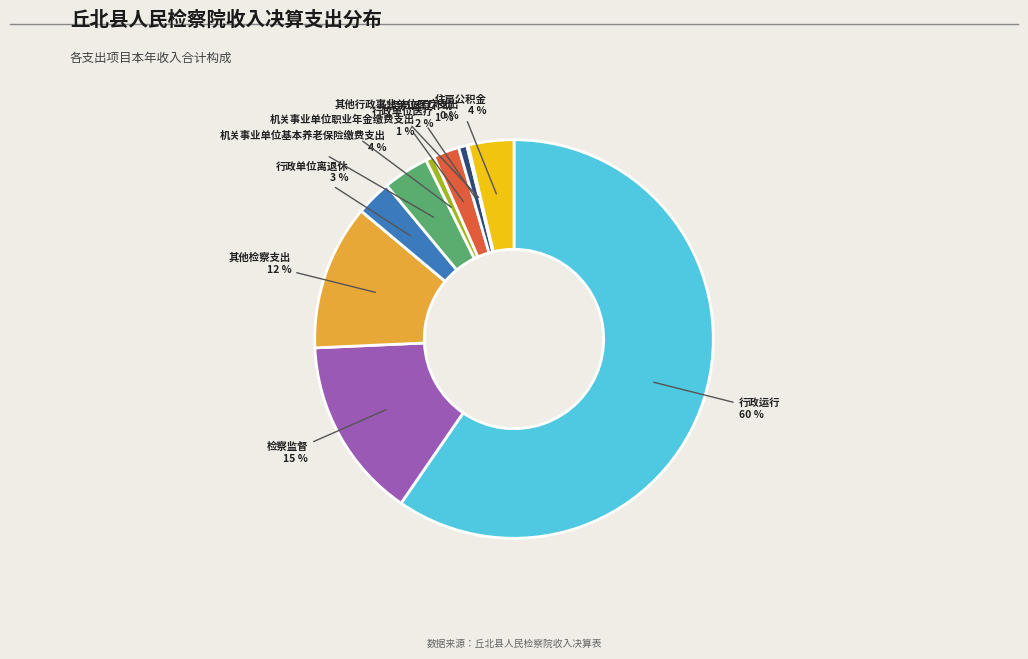

Is 行政单位医疗 the majority of the pie?

No